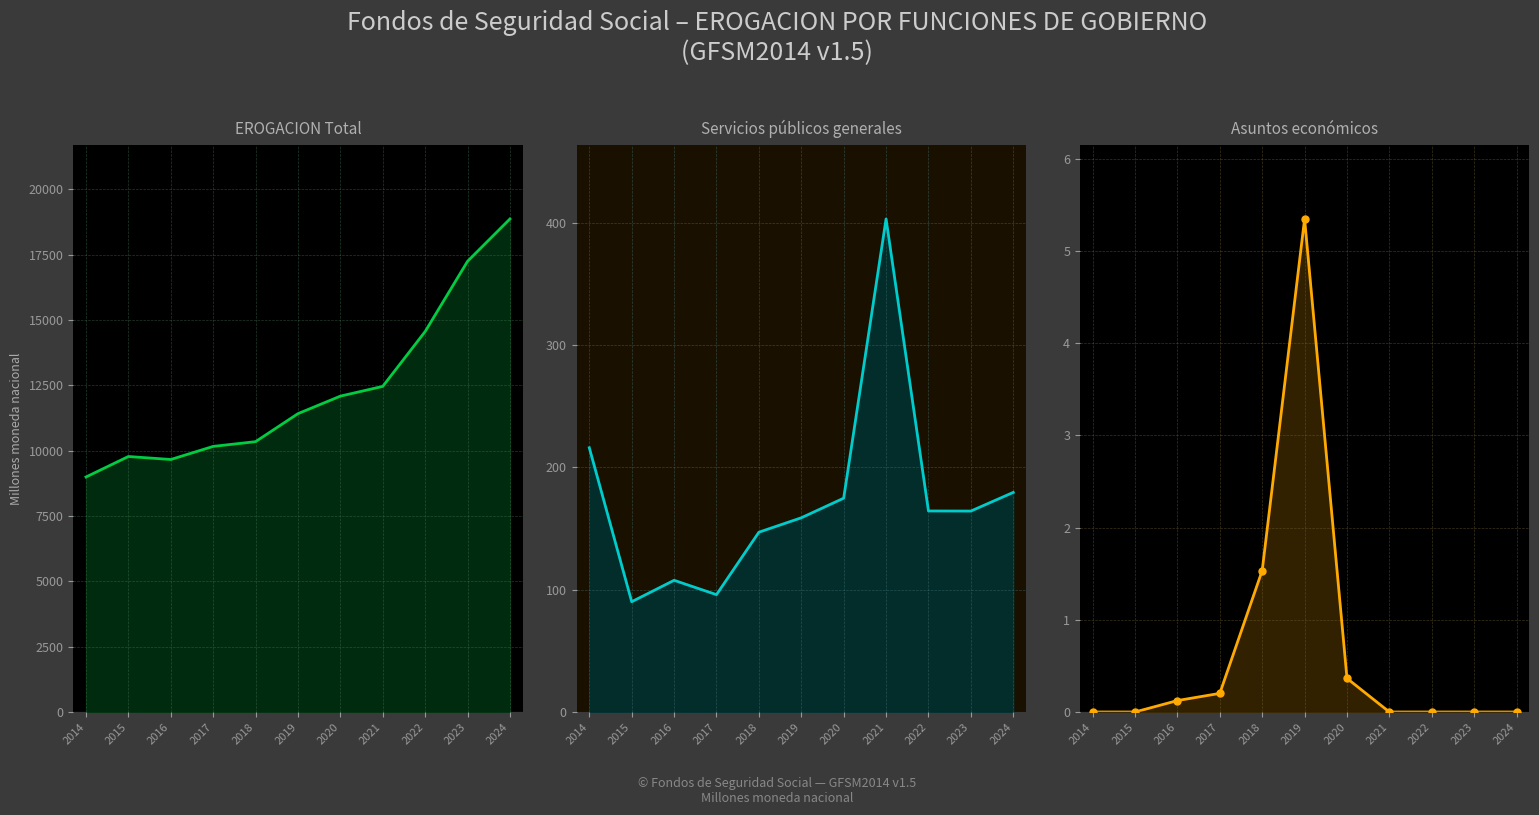

True or false: Asuntos economicos and Servicios publicos generales cross at least once.

False